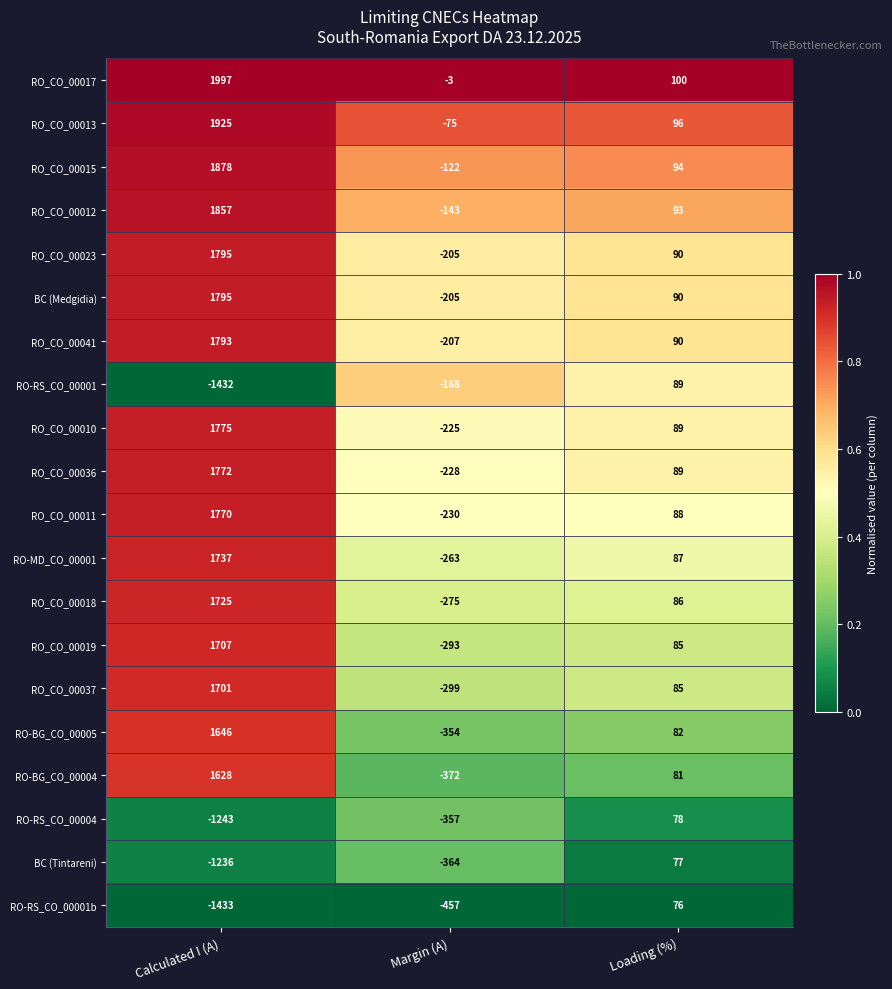

At which category is the sum across all series the highest?

Calculated I (A)